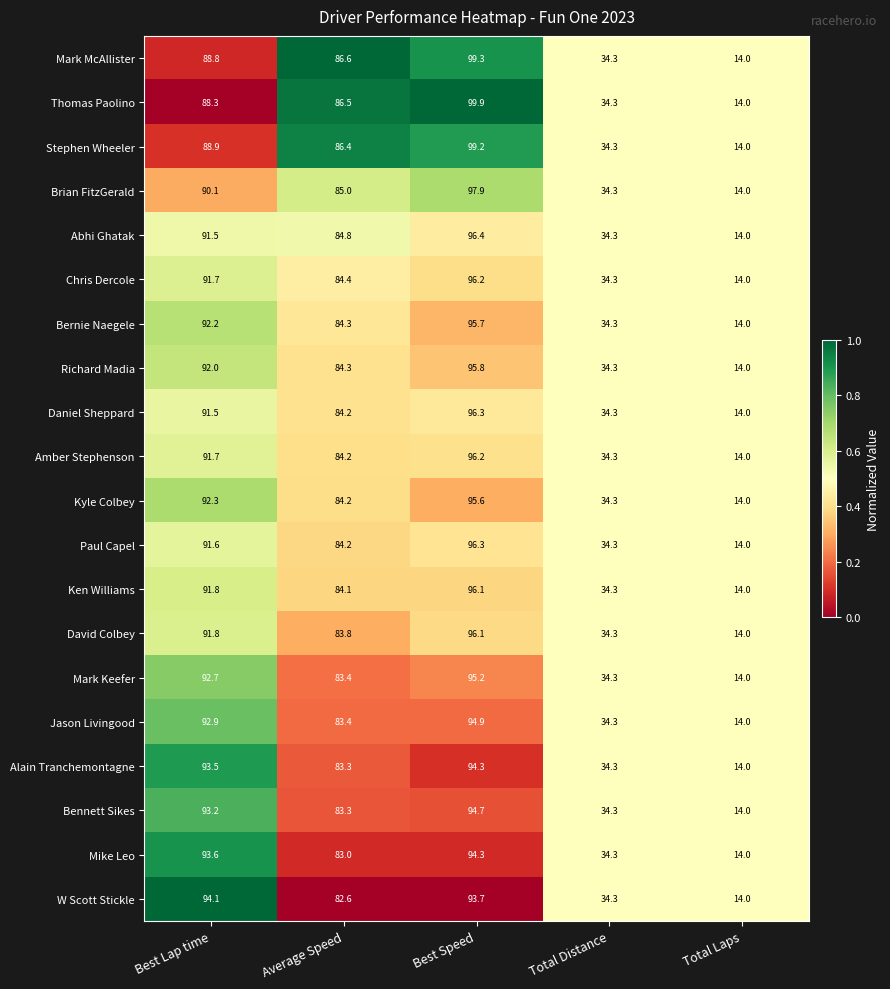

At which label is Jason Livingood closest to 54?

Total Distance